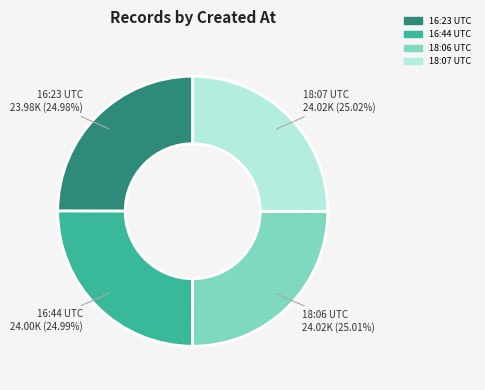

How many slices are in this pie chart?

4